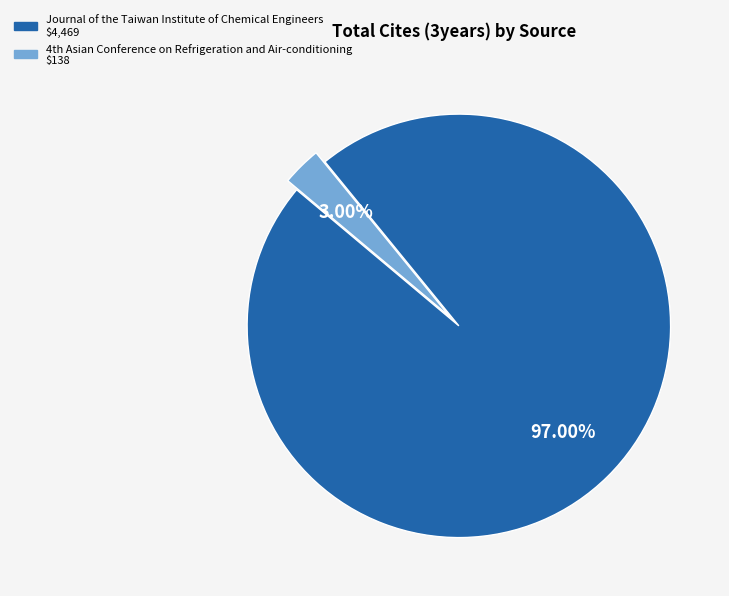

What percentage is NOT represented by Journal of the Taiwan Institute of Chemical Engineers?

3.0%